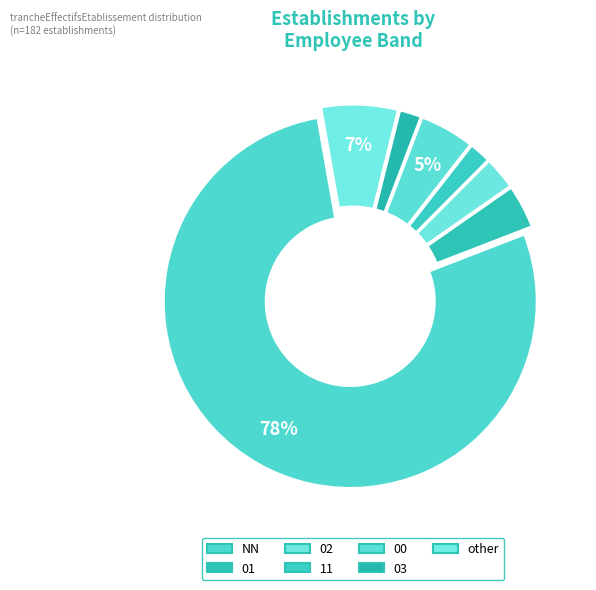

Which has a higher value, 00 or NN?

NN